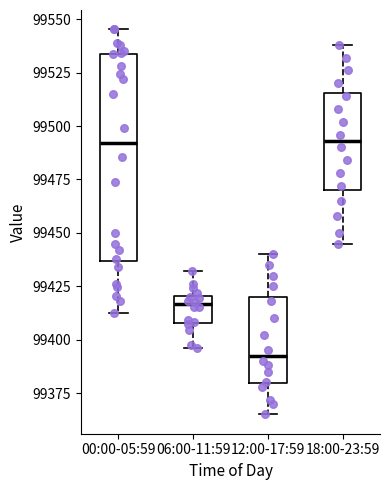

Comparing the boxes themselves (not the whiskers), which one is the tallest?

00:00-05:59